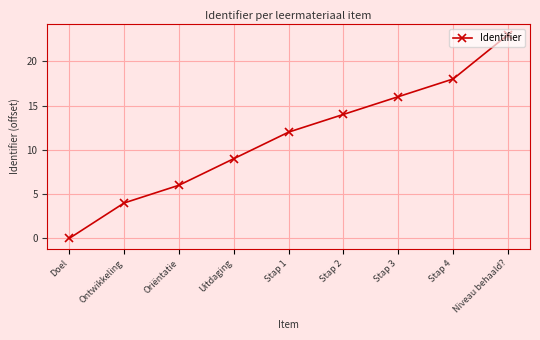

At which label is the value closest to 11?

Stap 1